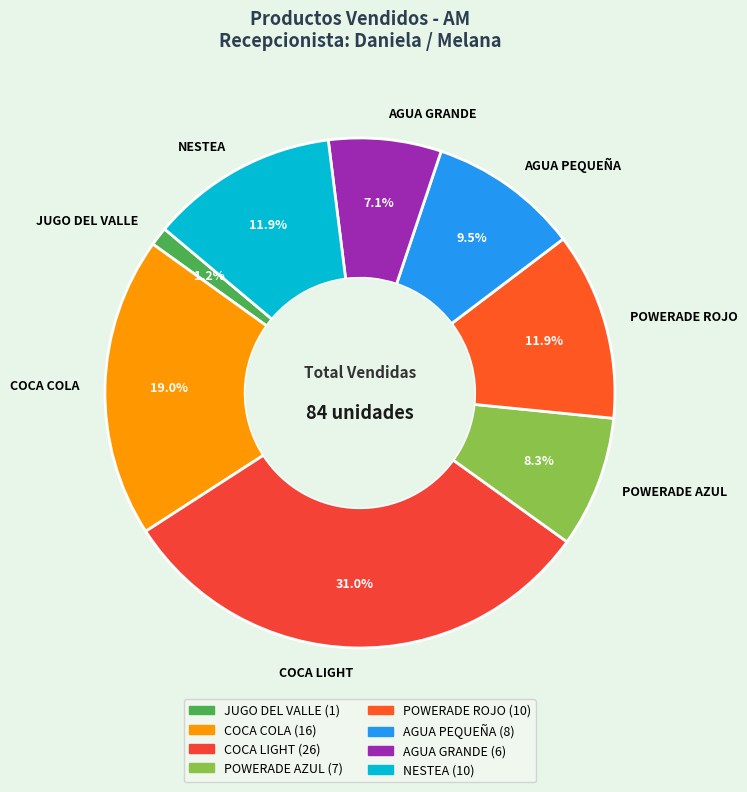

Is AGUA PEQUEÑA the majority of the pie?

No